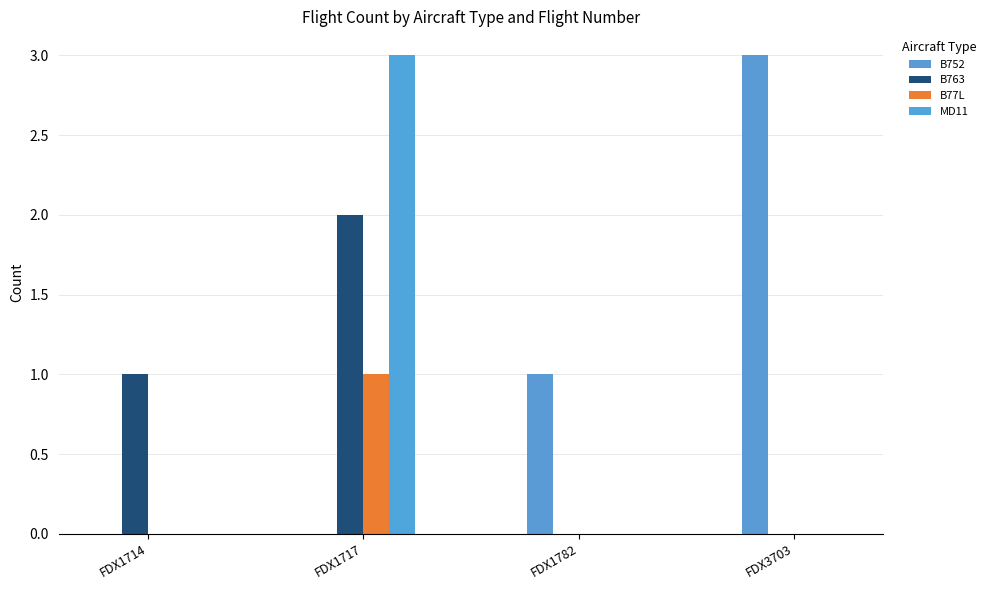

Count the B752 values in the range 0 to 3.

4